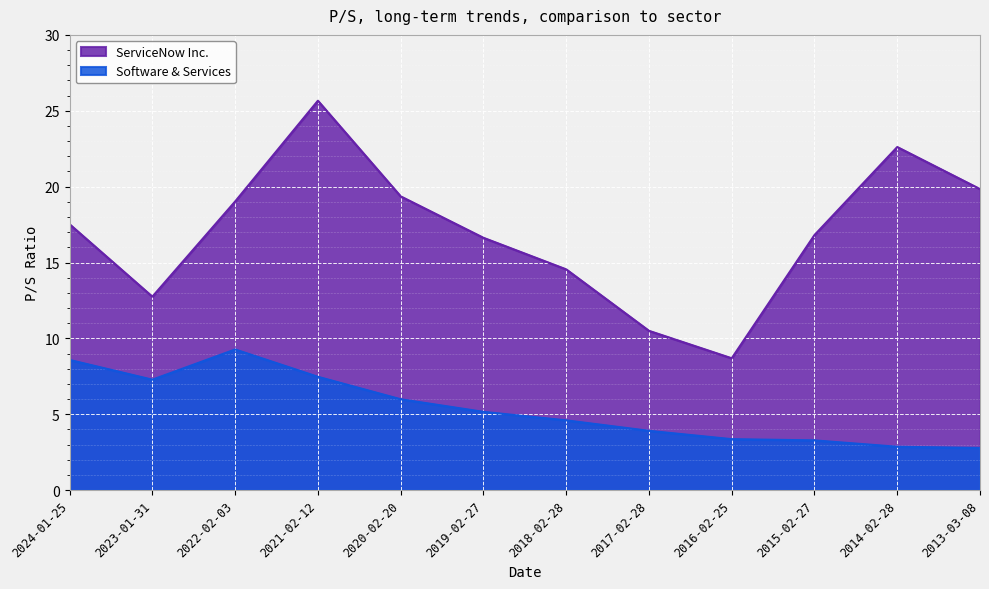

What is the difference between the second highest and second lowest values in the ServiceNow Inc. series?

12.1